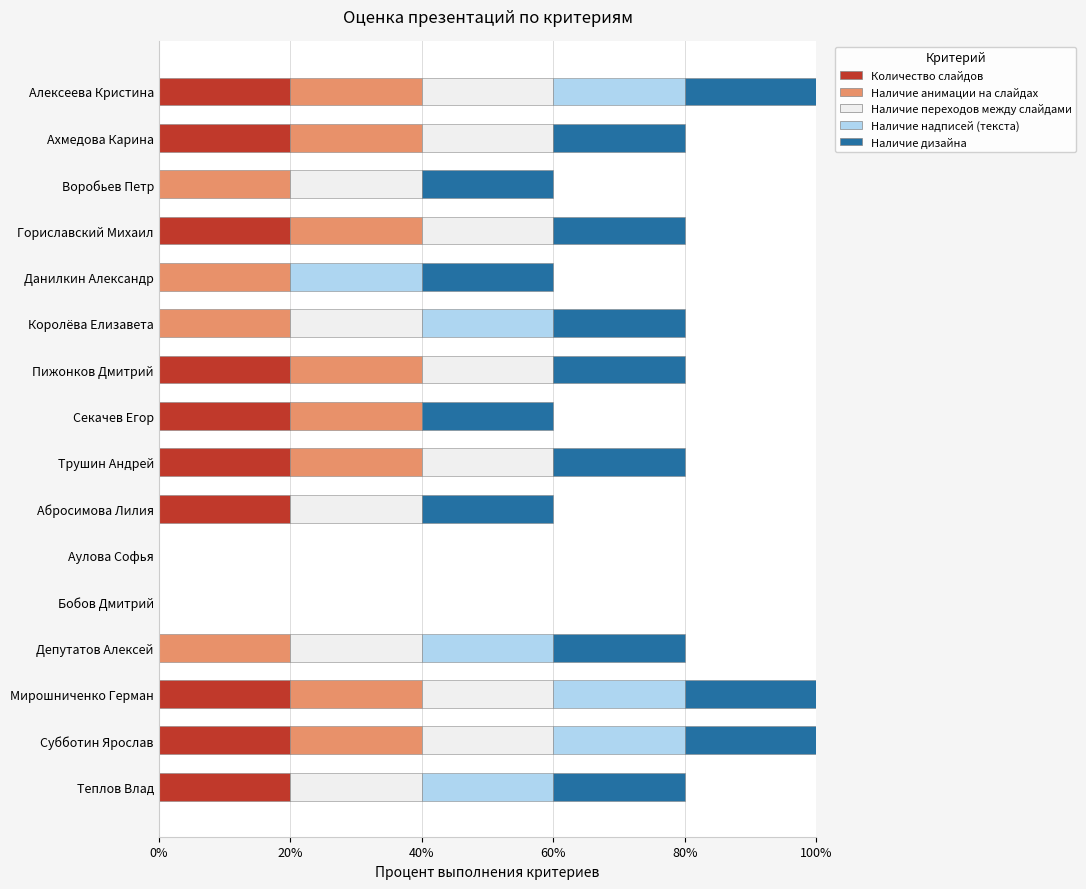

What is the total value across all series at Мирошниченко Герман?

100